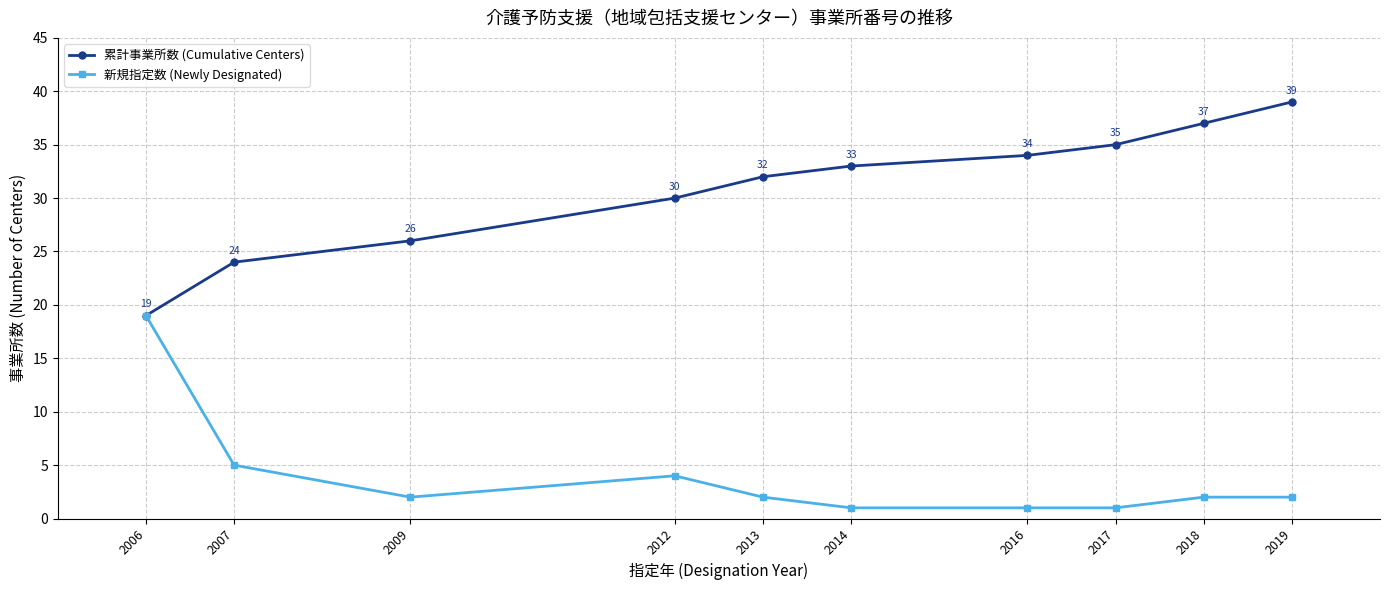

True or false: 新規指定数 (Newly Designated) has more than 0 interior local peaks.

True